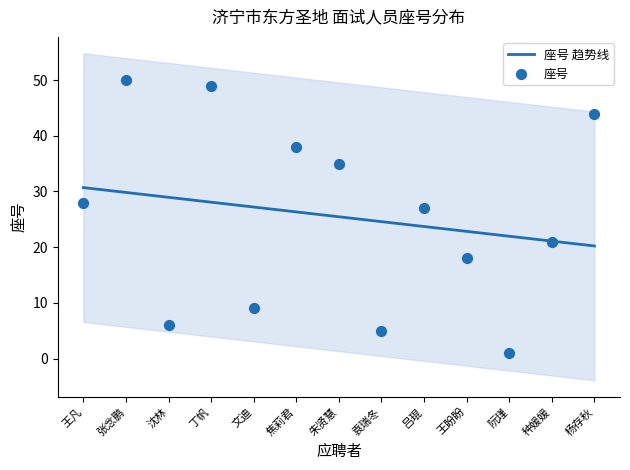

What is the ratio of the value at 吕琨 to the value at 杨存秋?

0.6